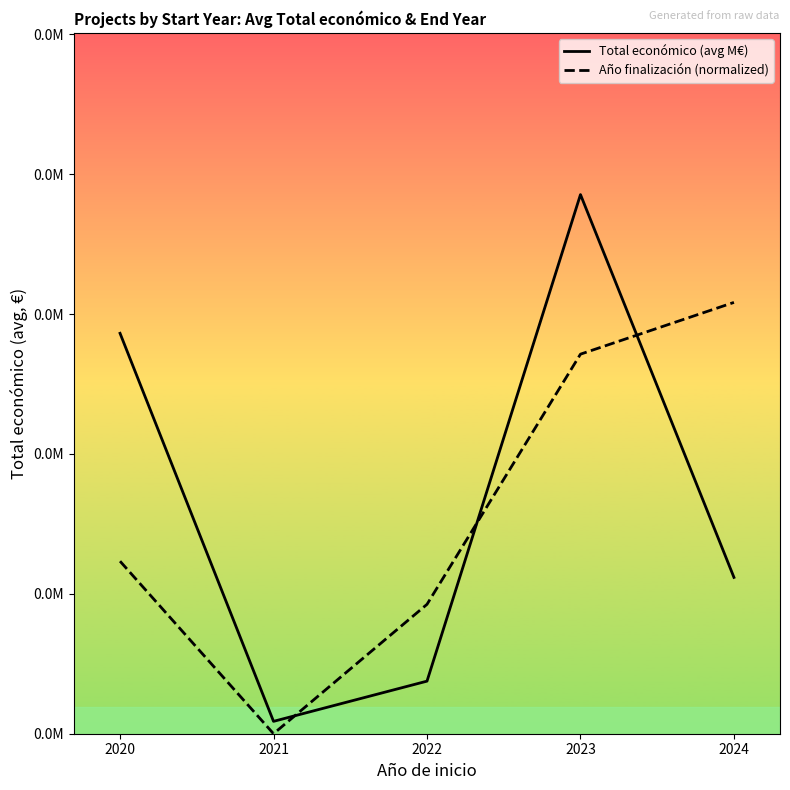

How many lines are shown in the chart?

2